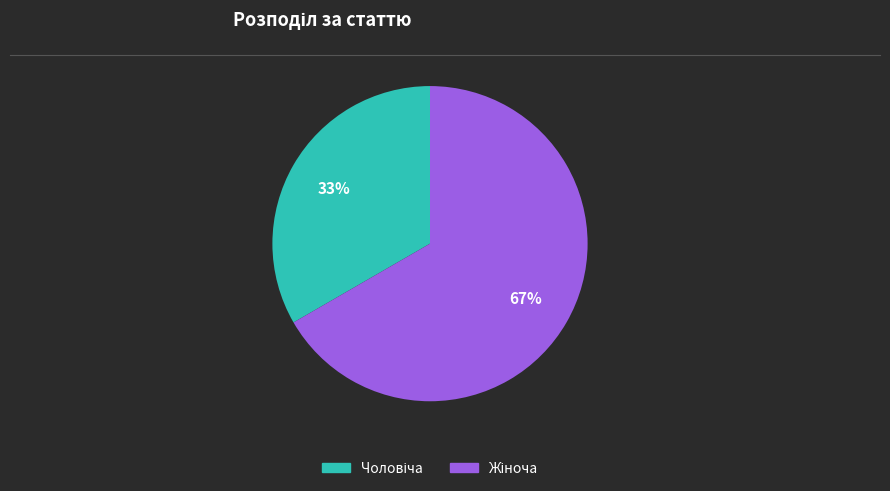

To the nearest percent, what is the average slice percentage?

50%